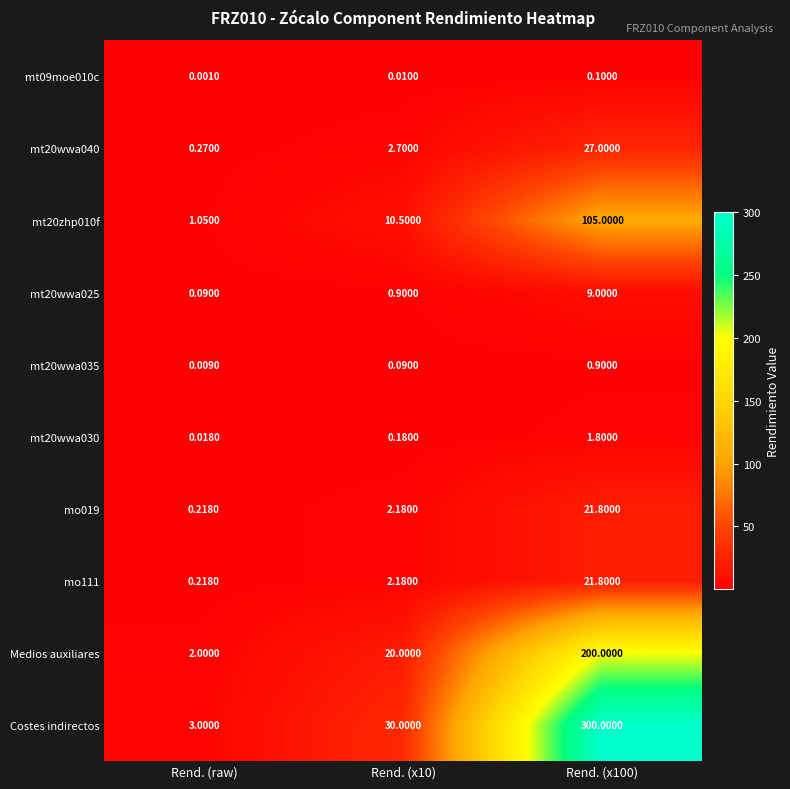

Which series has the largest total across all categories?

Costes indirectos